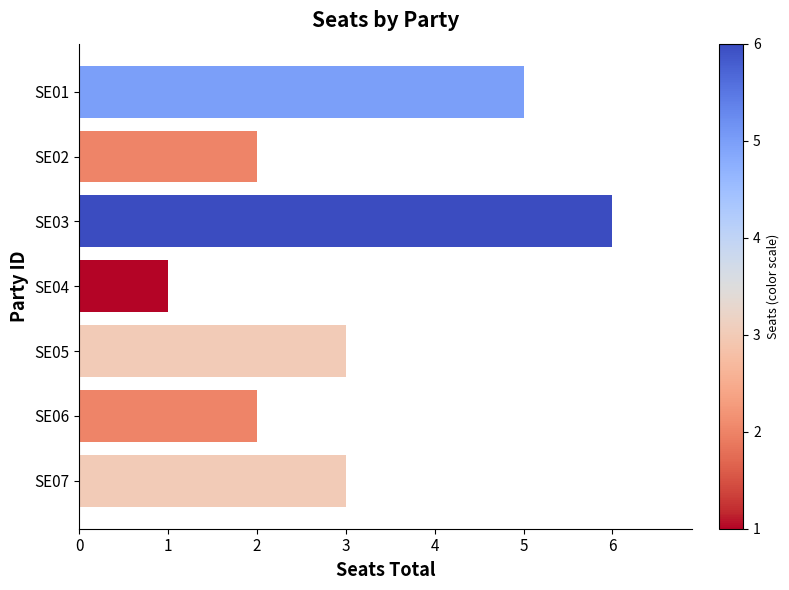

What is the value of the 4th bar from the top?

1